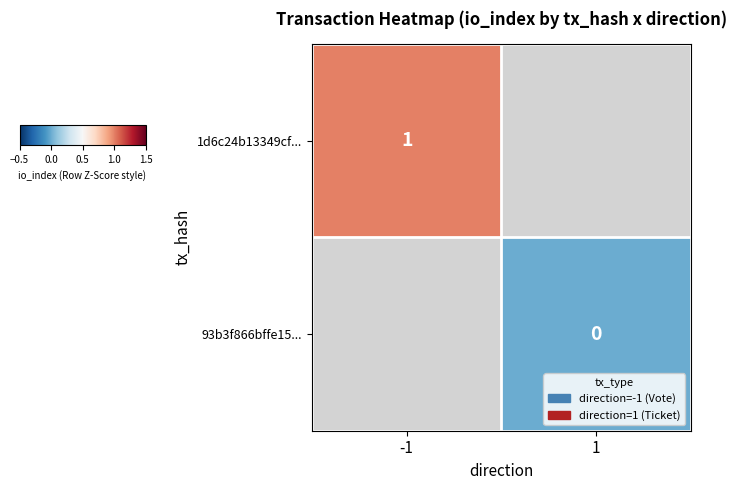

Is the value of 1d6c24b13349cf... at -1 greater than the value of 93b3f866bffe15... at 1?

Yes